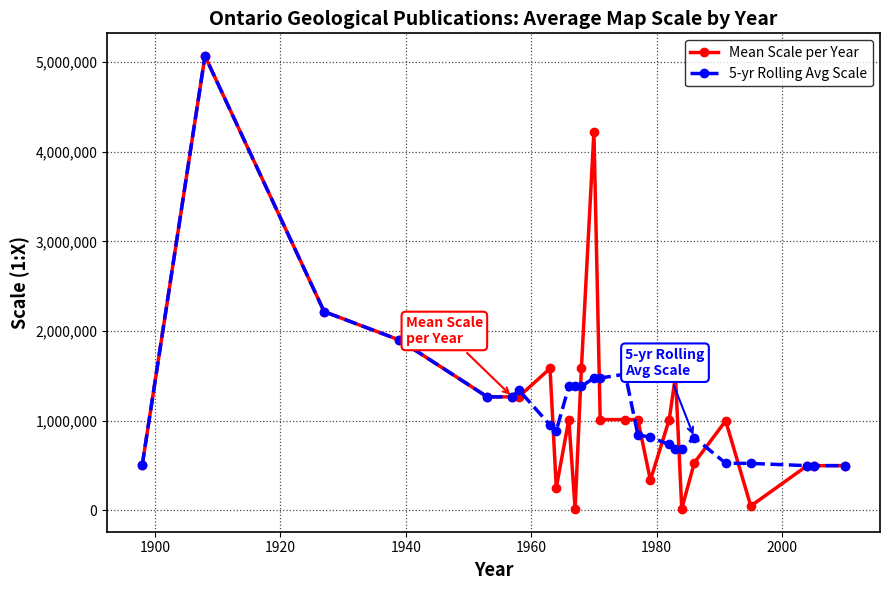

Does the chart have visible grid lines?

Yes